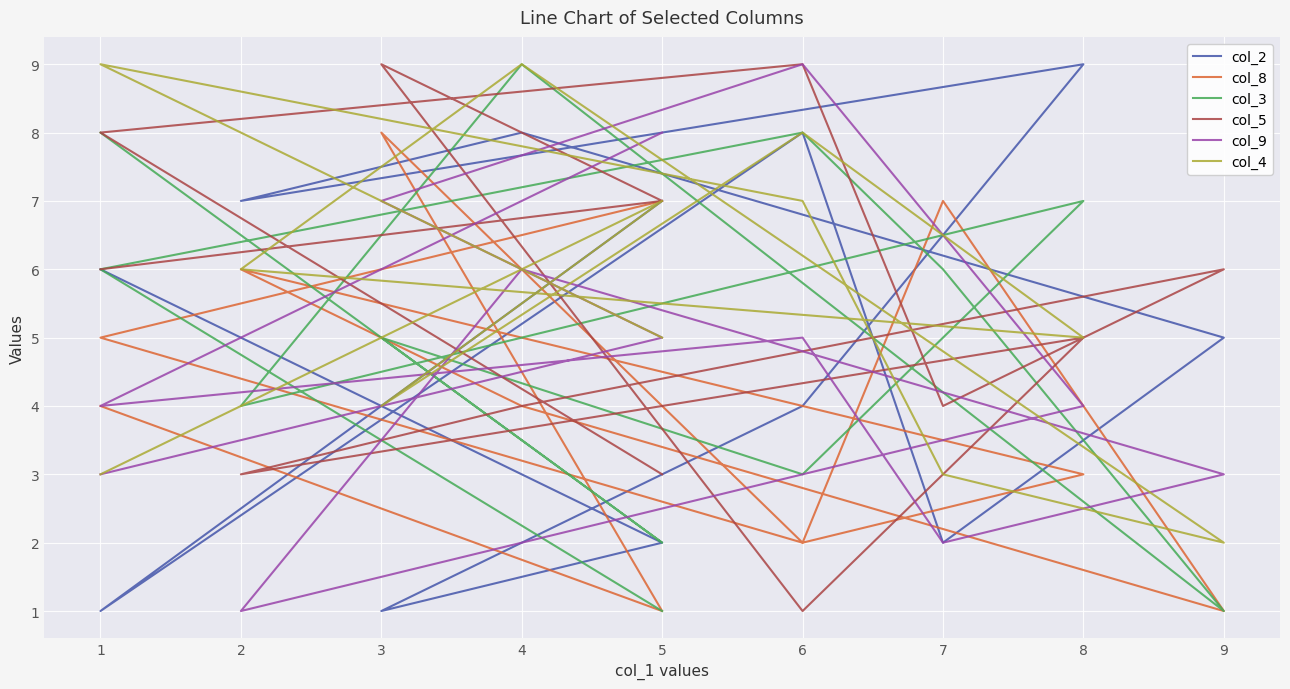

Where is the first local minimum for col_3?

5